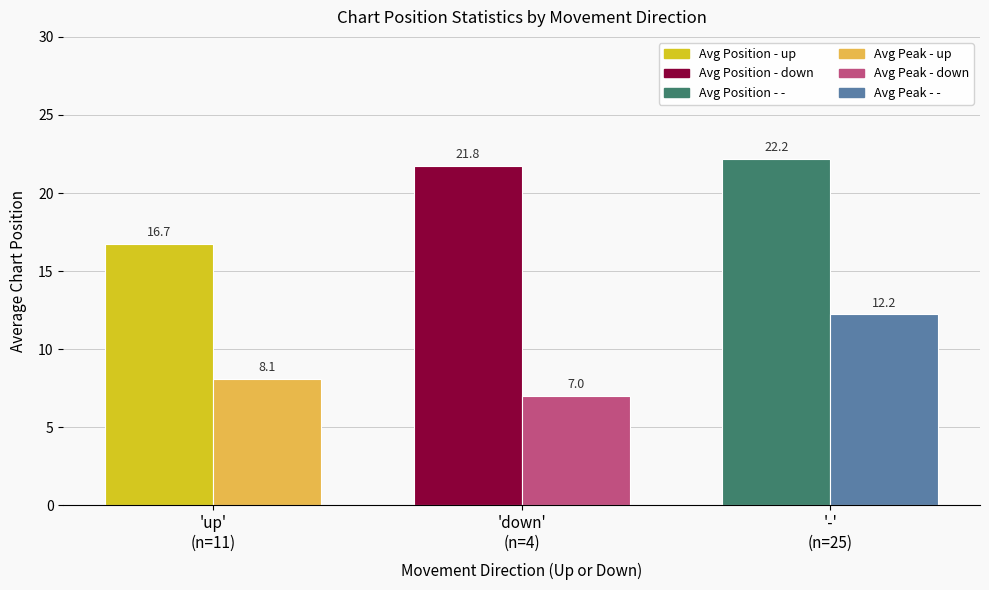

What is the smallest value displayed?

7.0